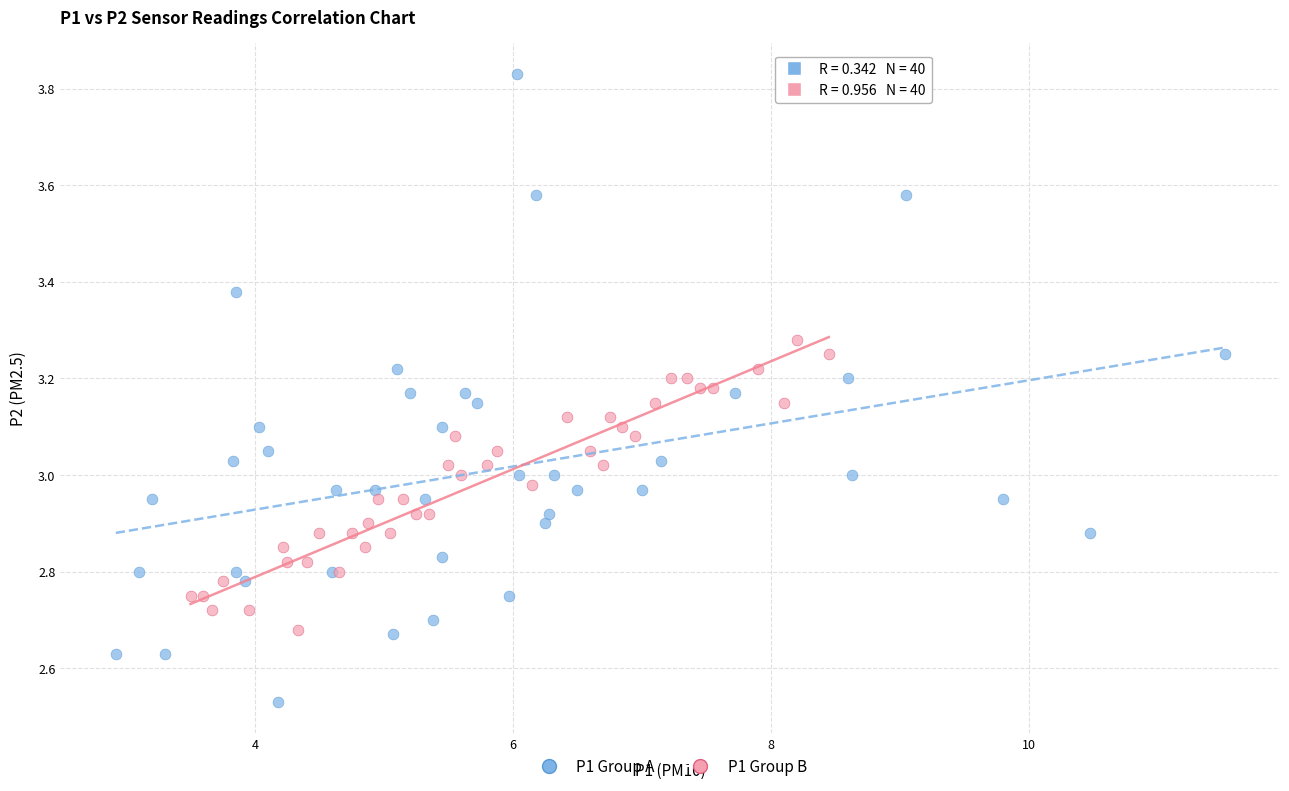

Which series reaches the maximum Y coordinate?

P1 Group A